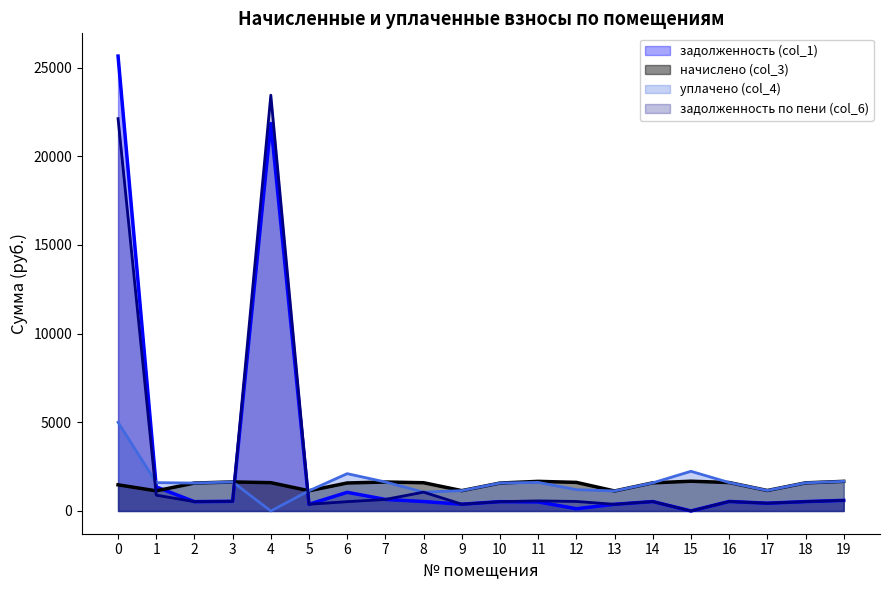

What is the maximum value for задолженность (col_1)?

25644.0